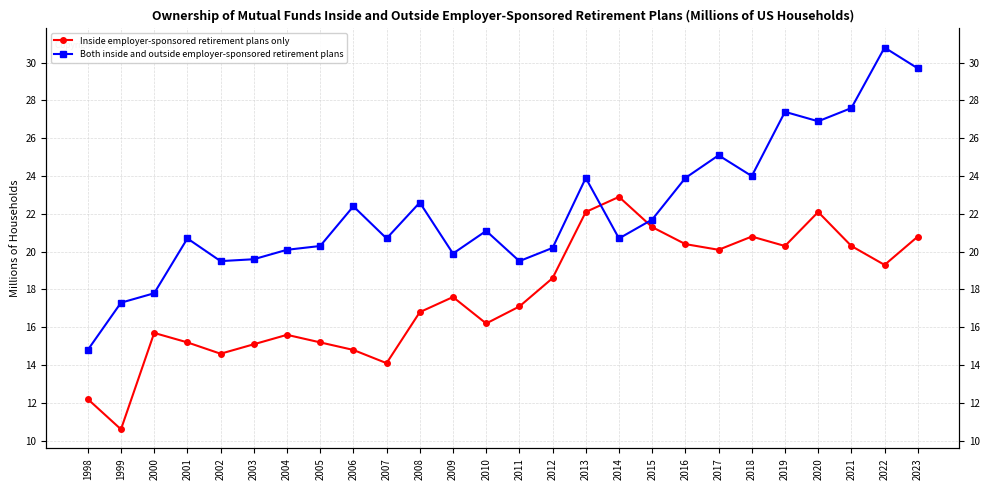

At which label does Inside employer-sponsored retirement plans only first exceed 17?

2009